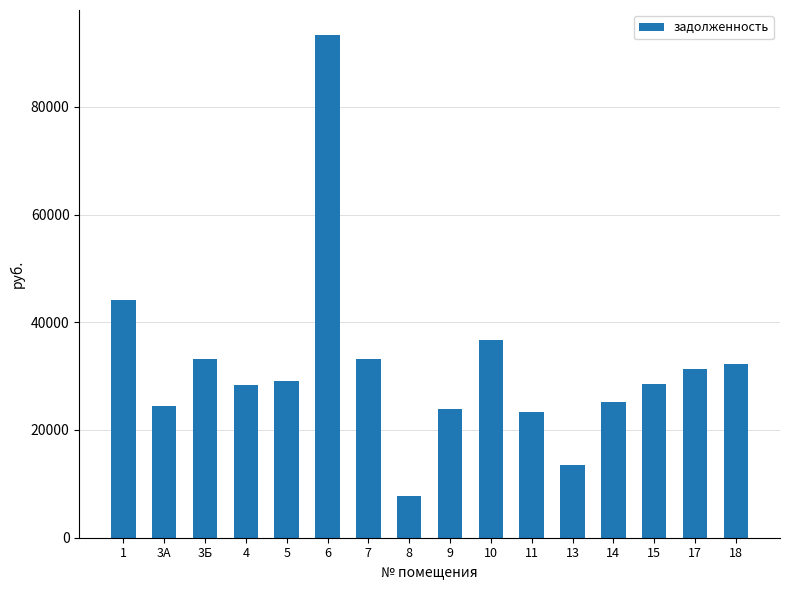

What is the difference between the maximum and minimum values?

85602.6